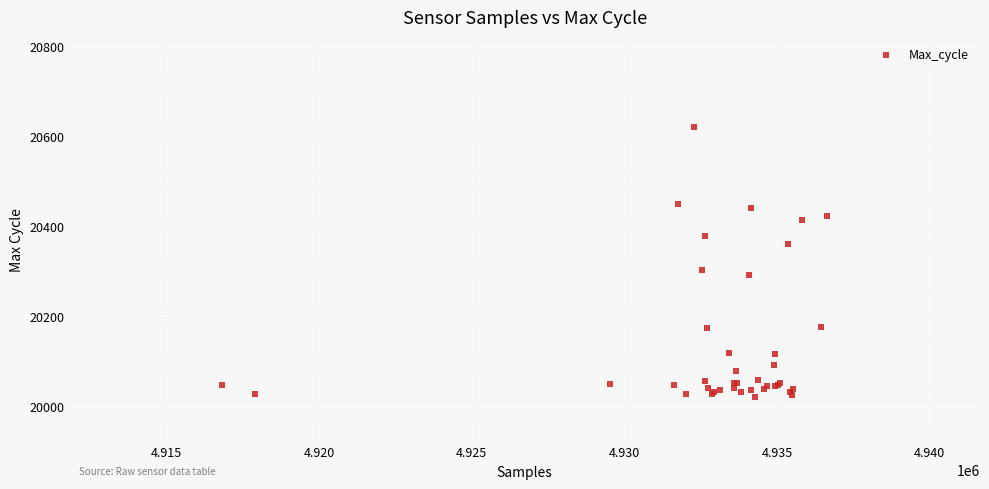

What Y value in the scatter plot is closest to 20320?

20302